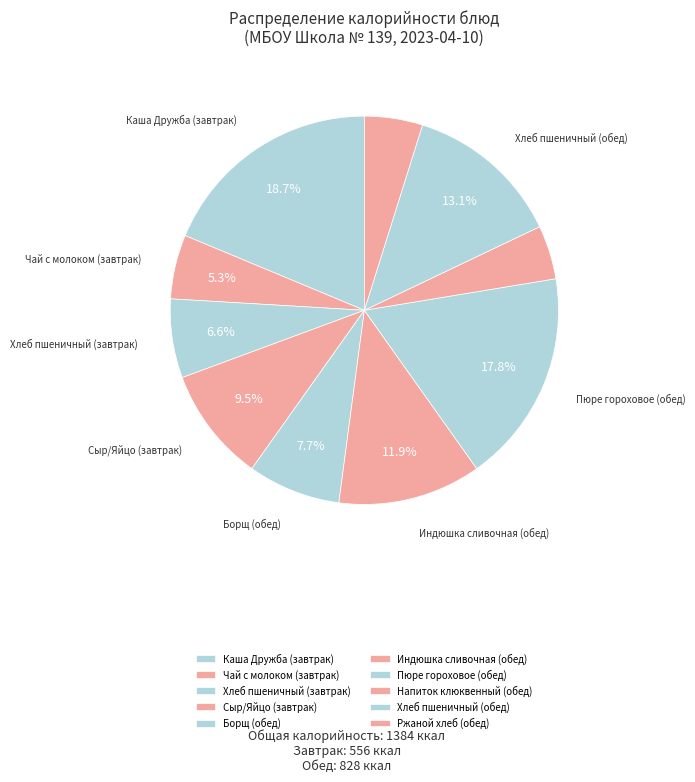

To the nearest percent, what is the difference between the Чай с молоком (завтрак) and Ржаной хлеб (обед) slice percentages?

1%